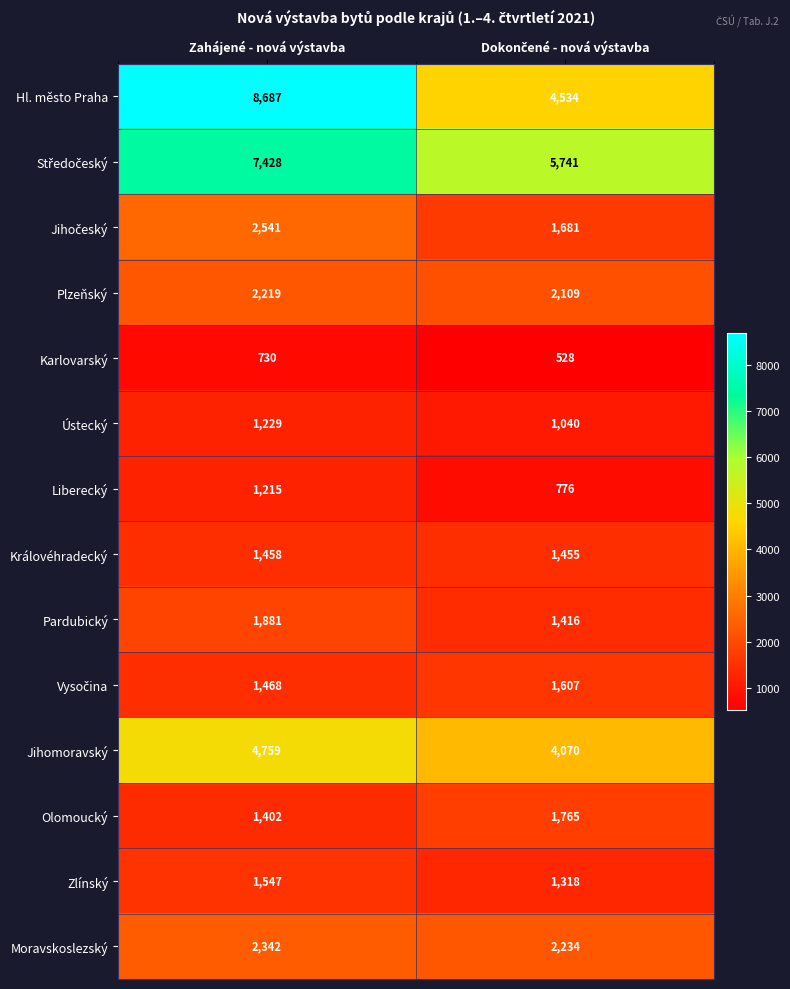

What is the sum of all Hl. město Praha values?

13221